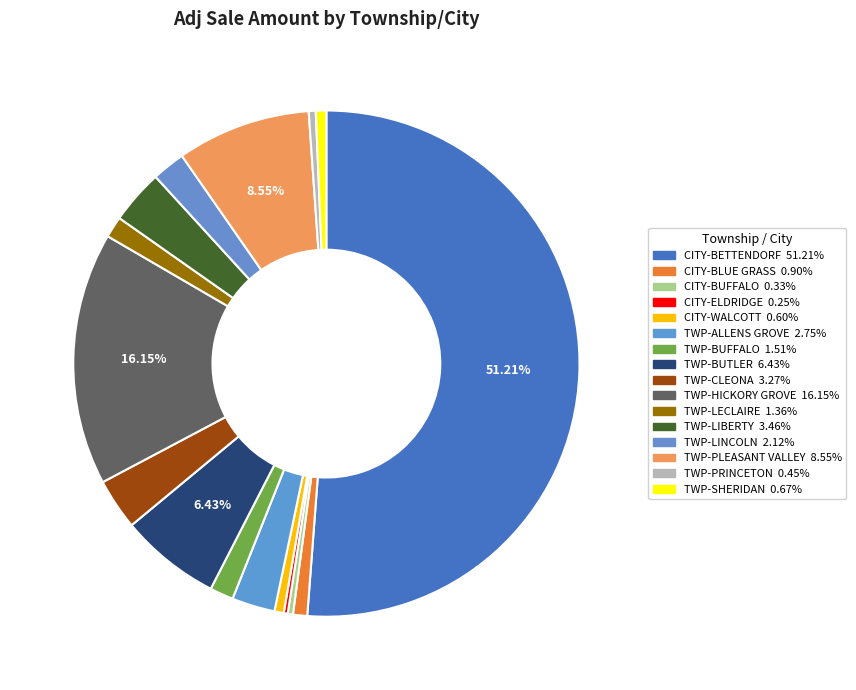

To the nearest percent, what portion does TWP-SHERIDAN represent?

1%